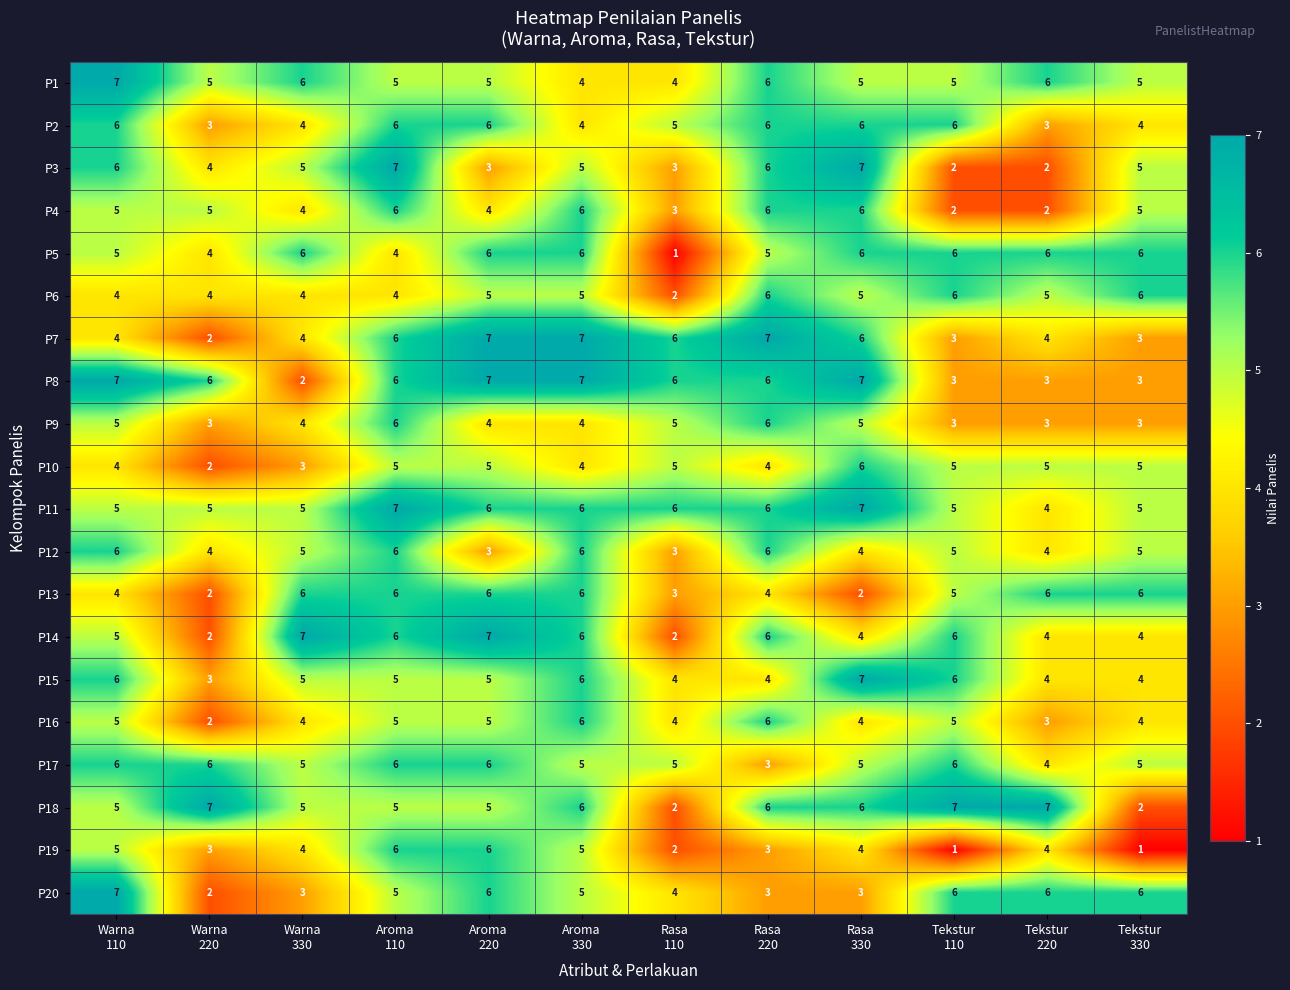

What is the sum of all P3 values?

55